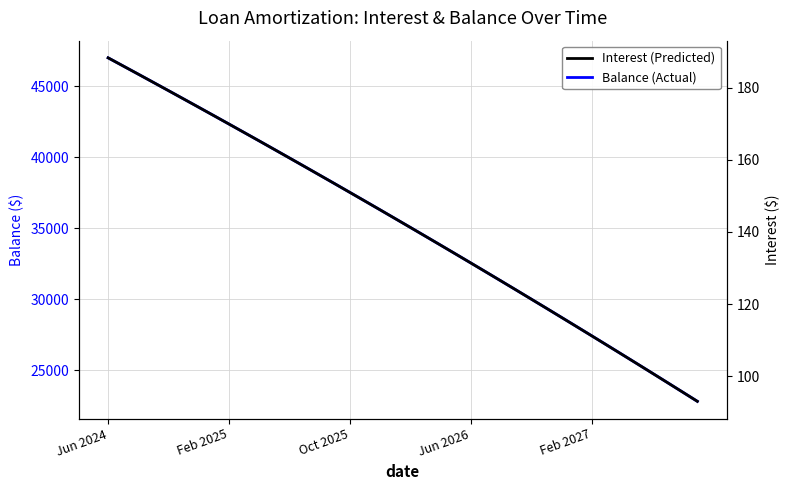

What is the total value across all series at Oct 2025?

37682.0